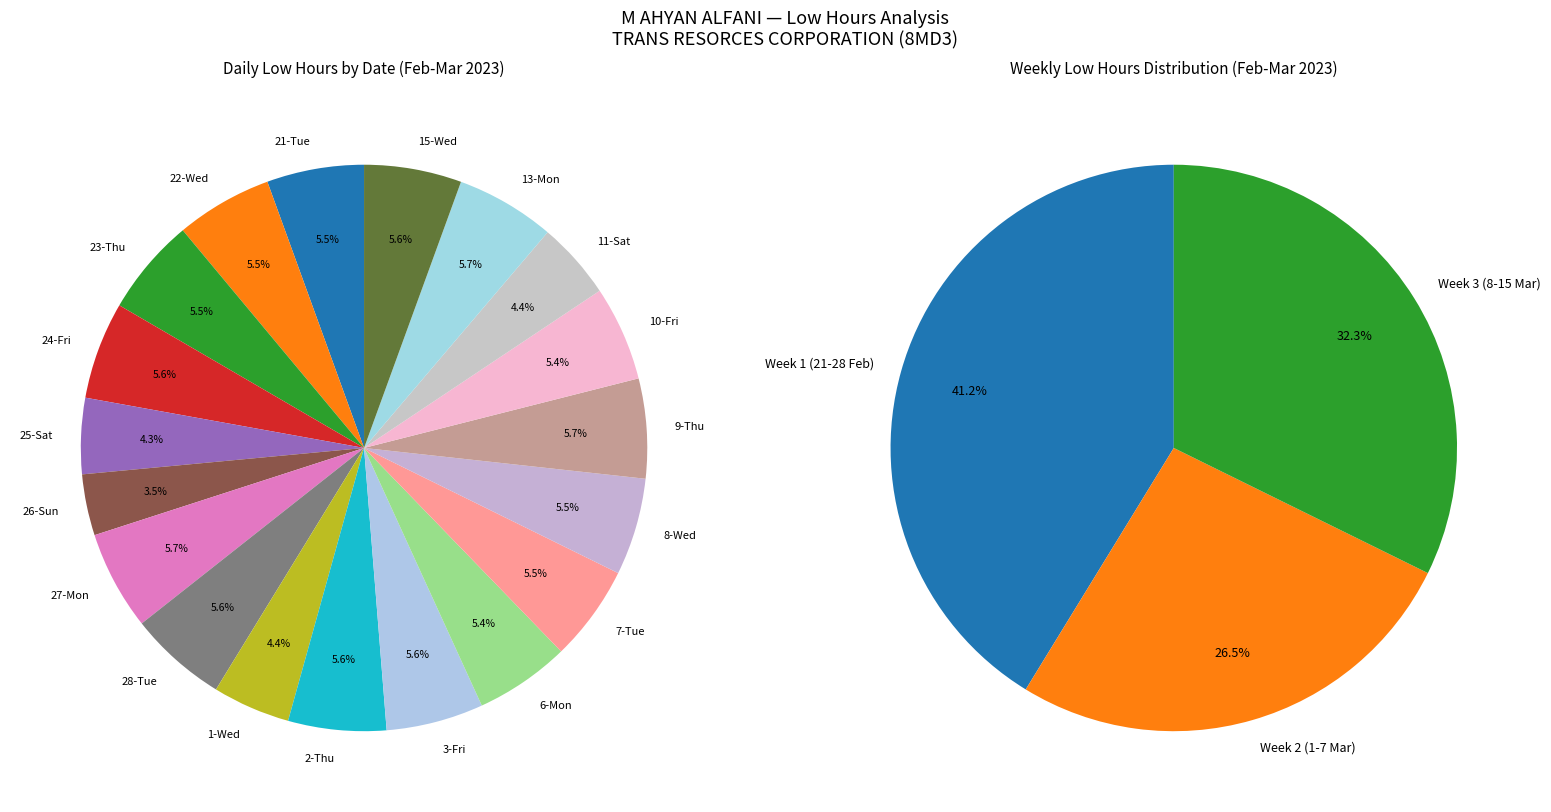

Is 24-Fri the majority of the pie?

No